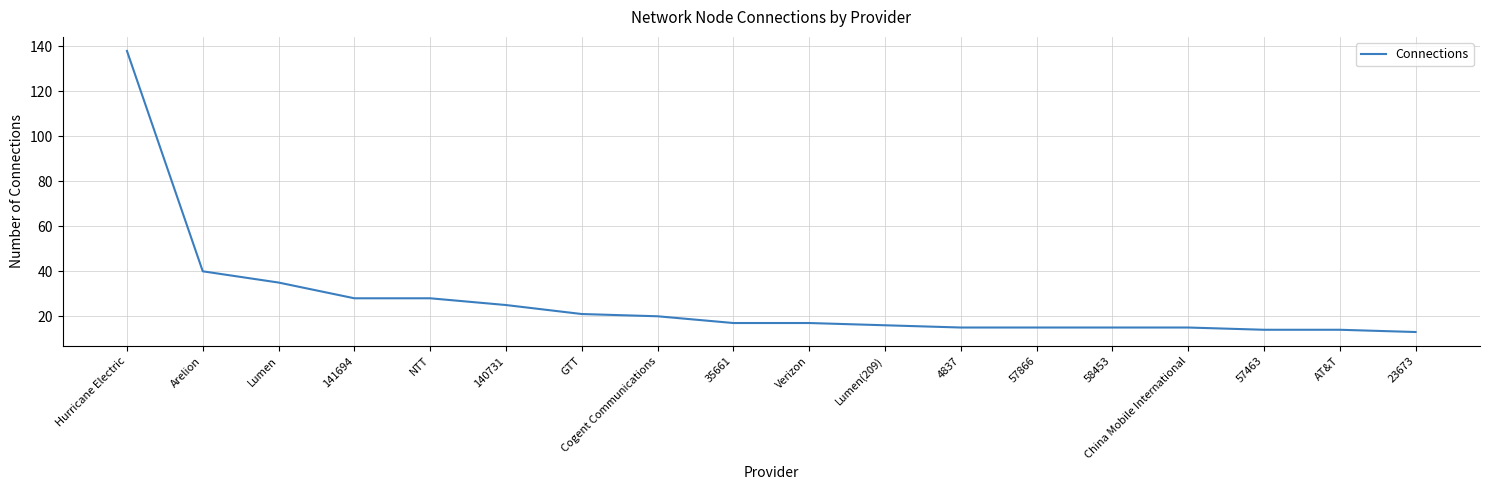

Is it true that the value at 23673 is 13?

True